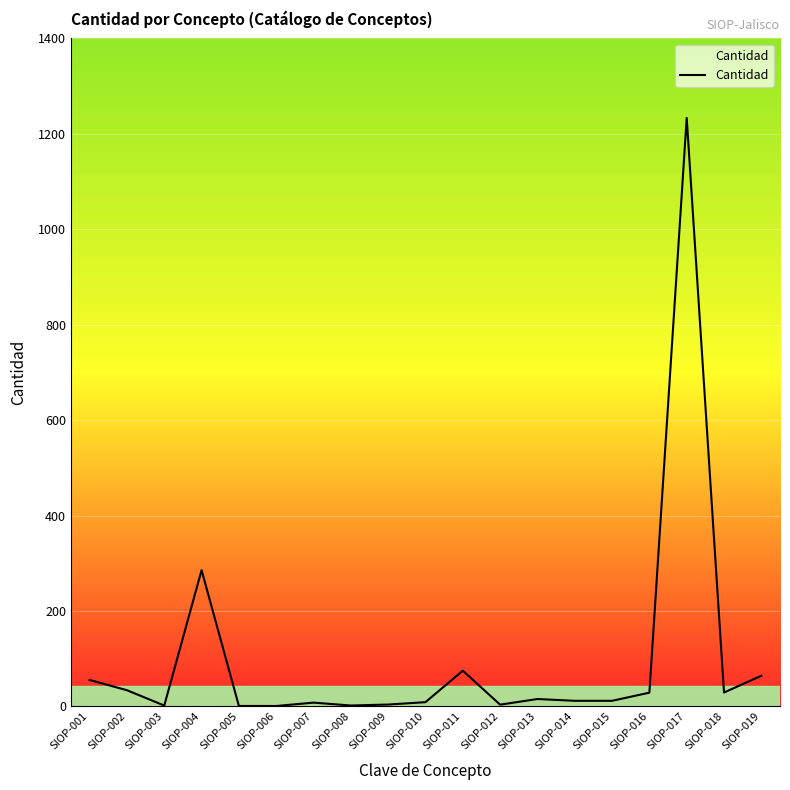

What is the greatest value displayed?

1233.4